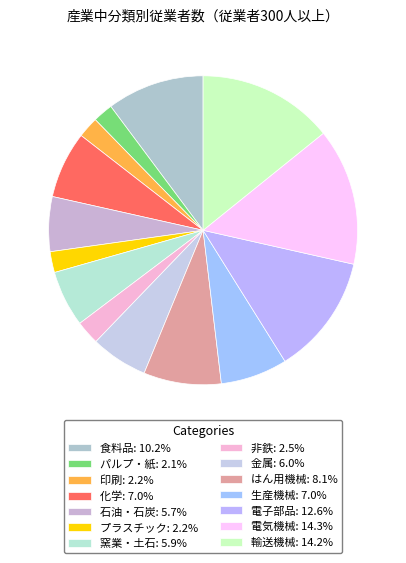

What percentage do 電気機械 and 石油・石炭 together represent?

20.1%